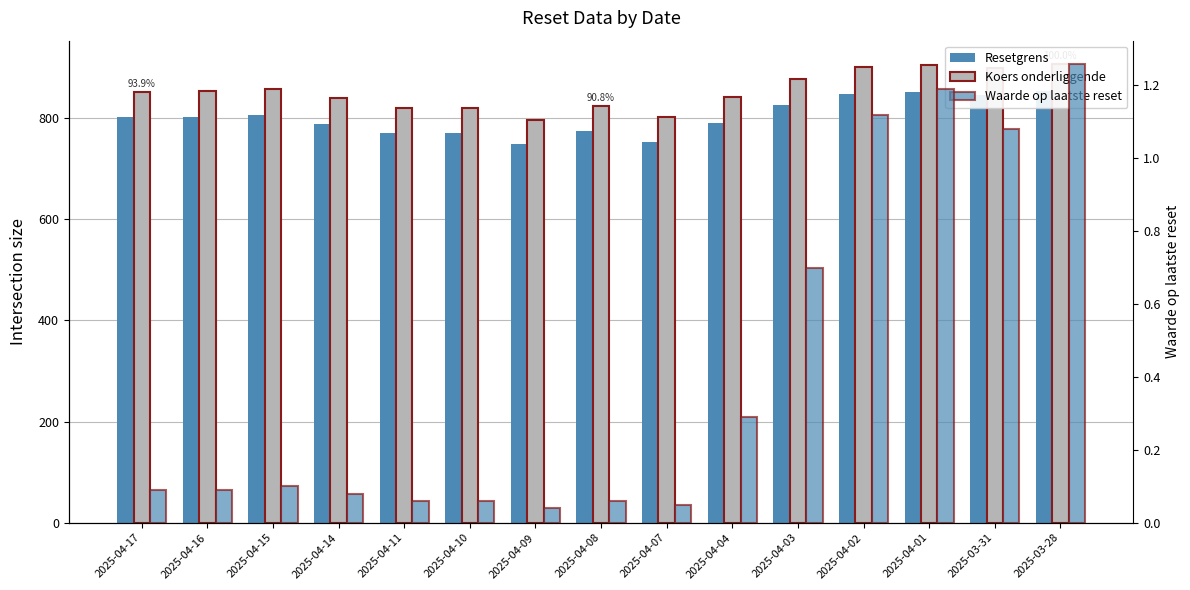

The Resetgrens series shows 847.4 at 2025-04-02. True or false?

True